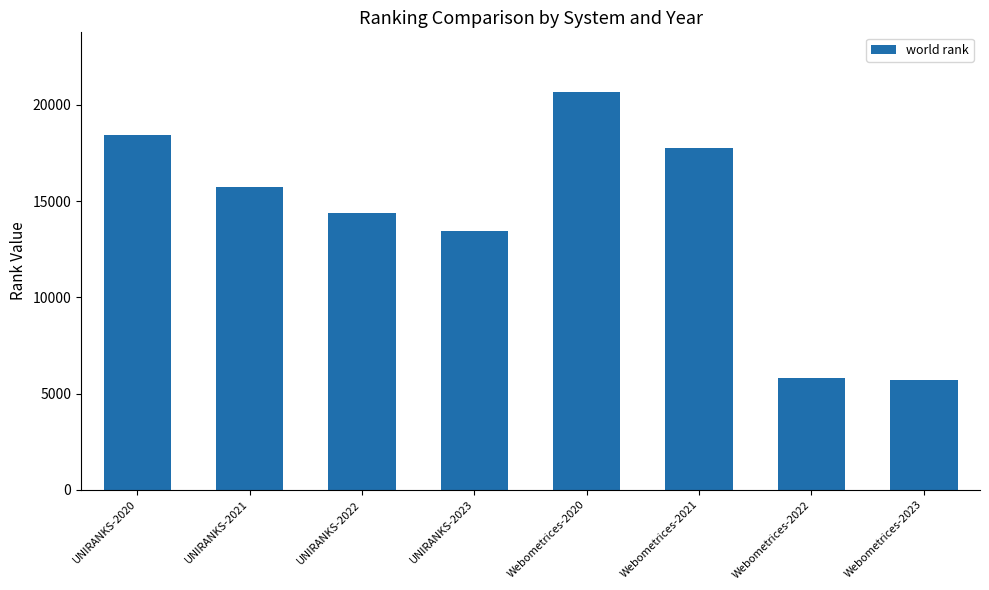

Where is the data nearest to the value 13181?

UNIRANKS-2023